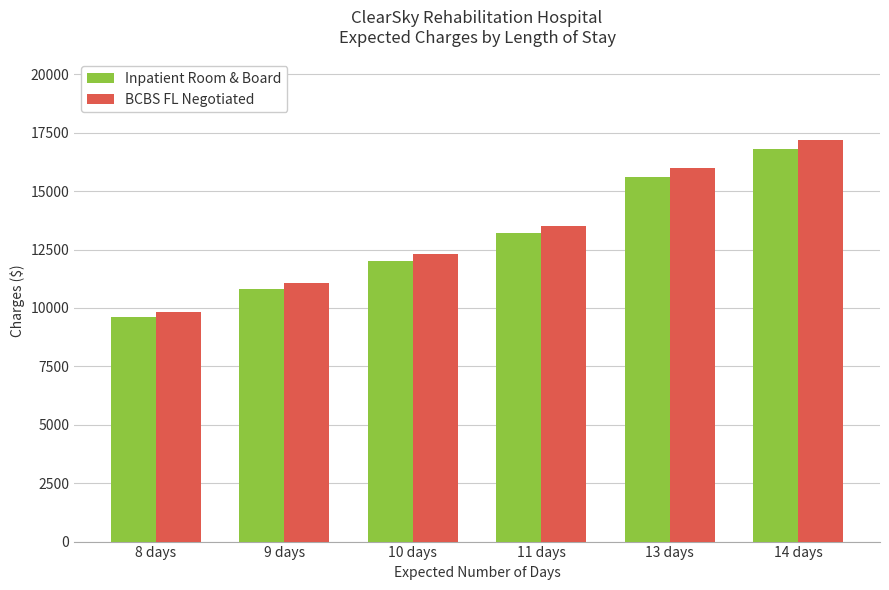

What is the difference between the maximum and second lowest values in the BCBS FL Negotiated series?

6145